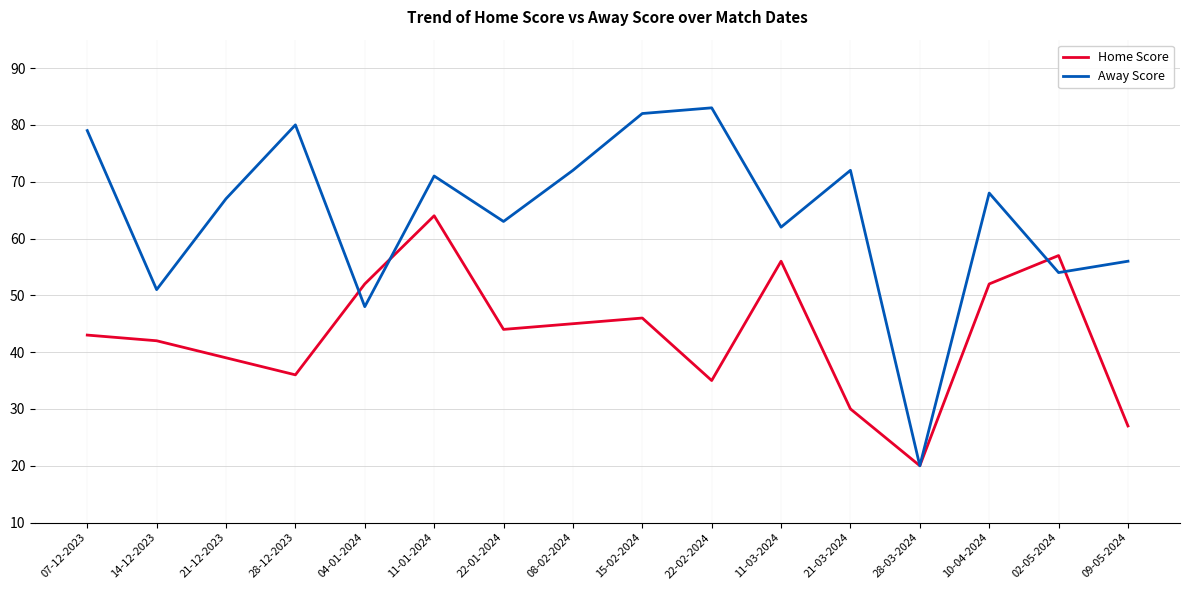

The Away Score series shows 51 at 14-12-2023. True or false?

True